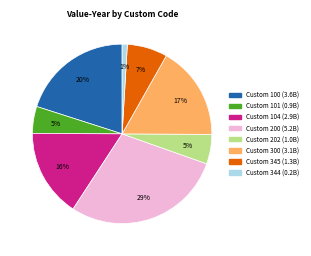

Is Custom 345 the majority of the pie?

No